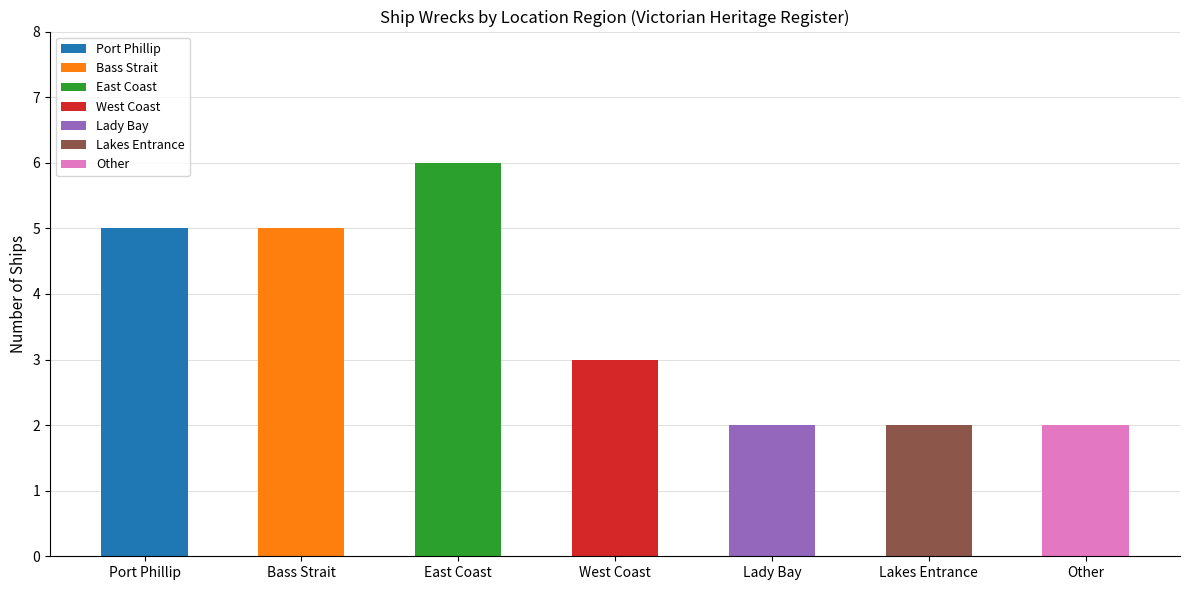

What is the sum of the values at Lady Bay and East Coast?

8